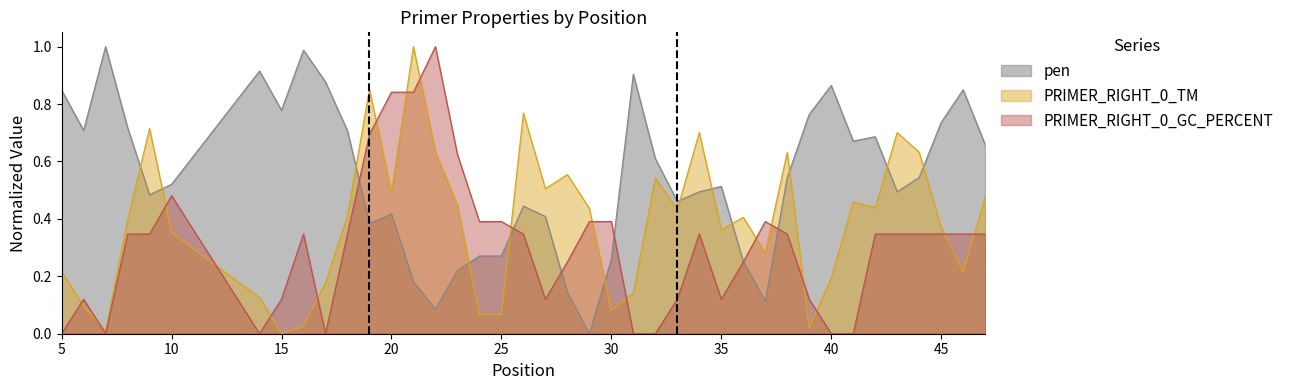

The value of PRIMER_RIGHT_0_GC_PERCENT at 40 is -0.7. True or false?

False